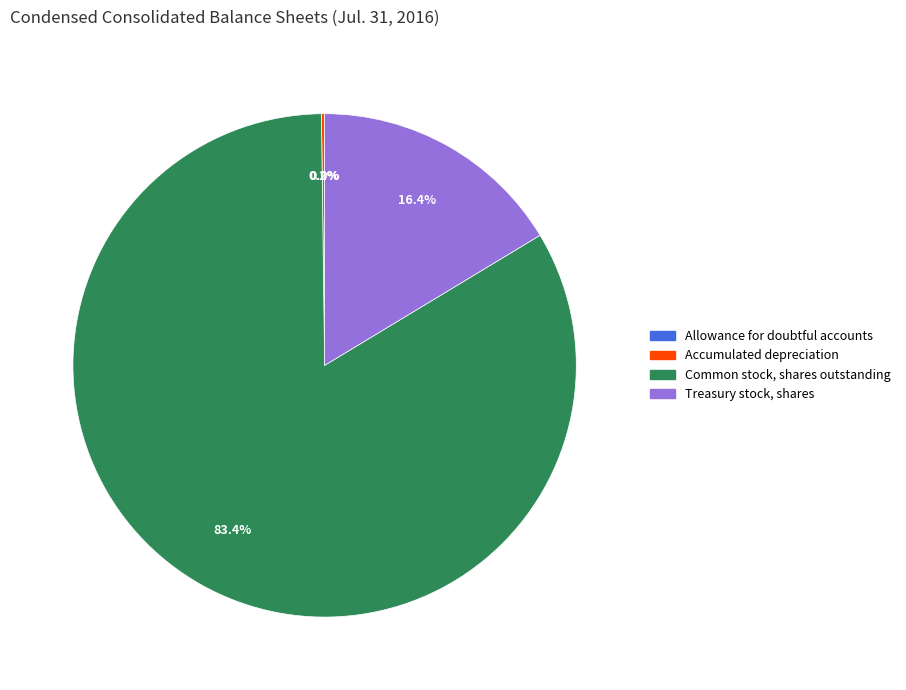

How much of the chart is everything except Treasury stock, shares?

83.6%